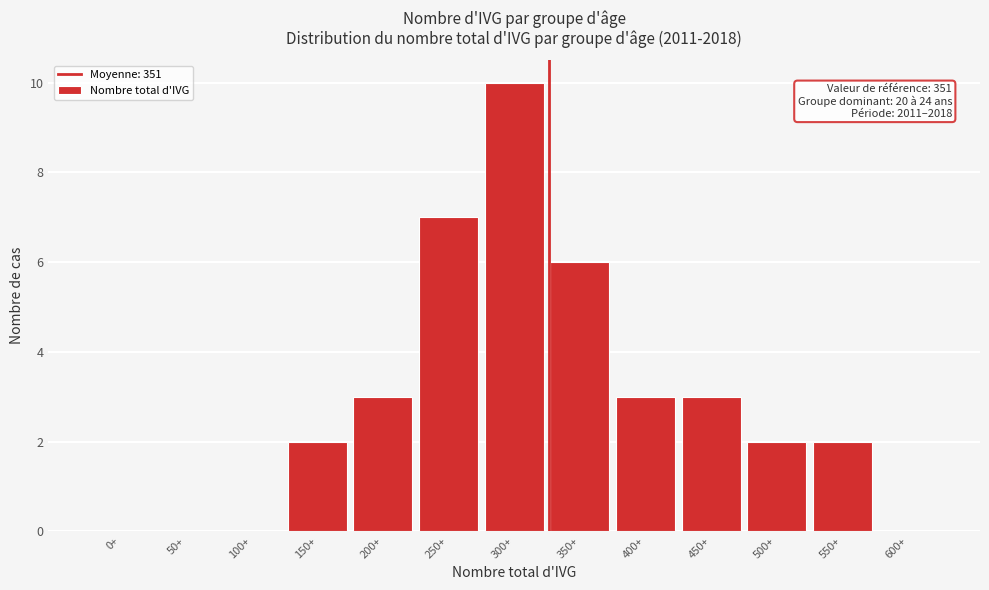

Reading left to right, transcribe all the data shown in this chart.

0+=0	50+=0	100+=0	150+=2	200+=3	250+=7	300+=10	350+=6	400+=3	450+=3	500+=2	550+=2	600+=0